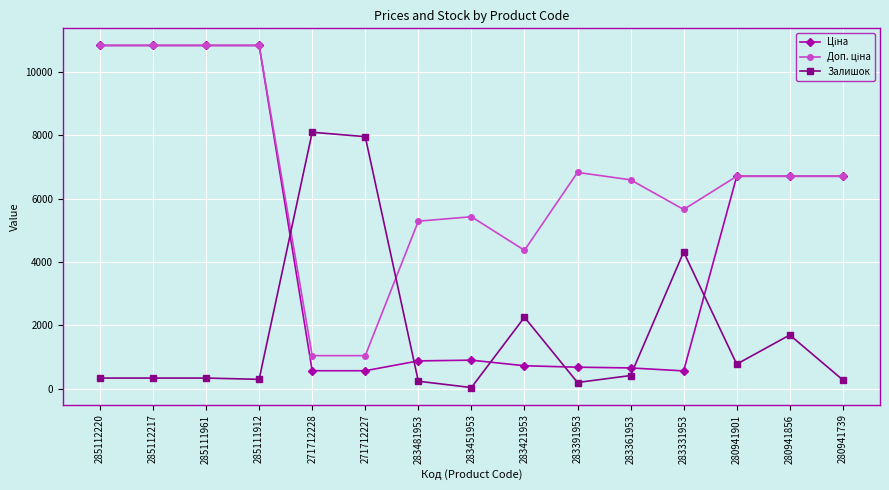

What is the difference between the Залишок values at 283421953 and 285112220?

1920.0